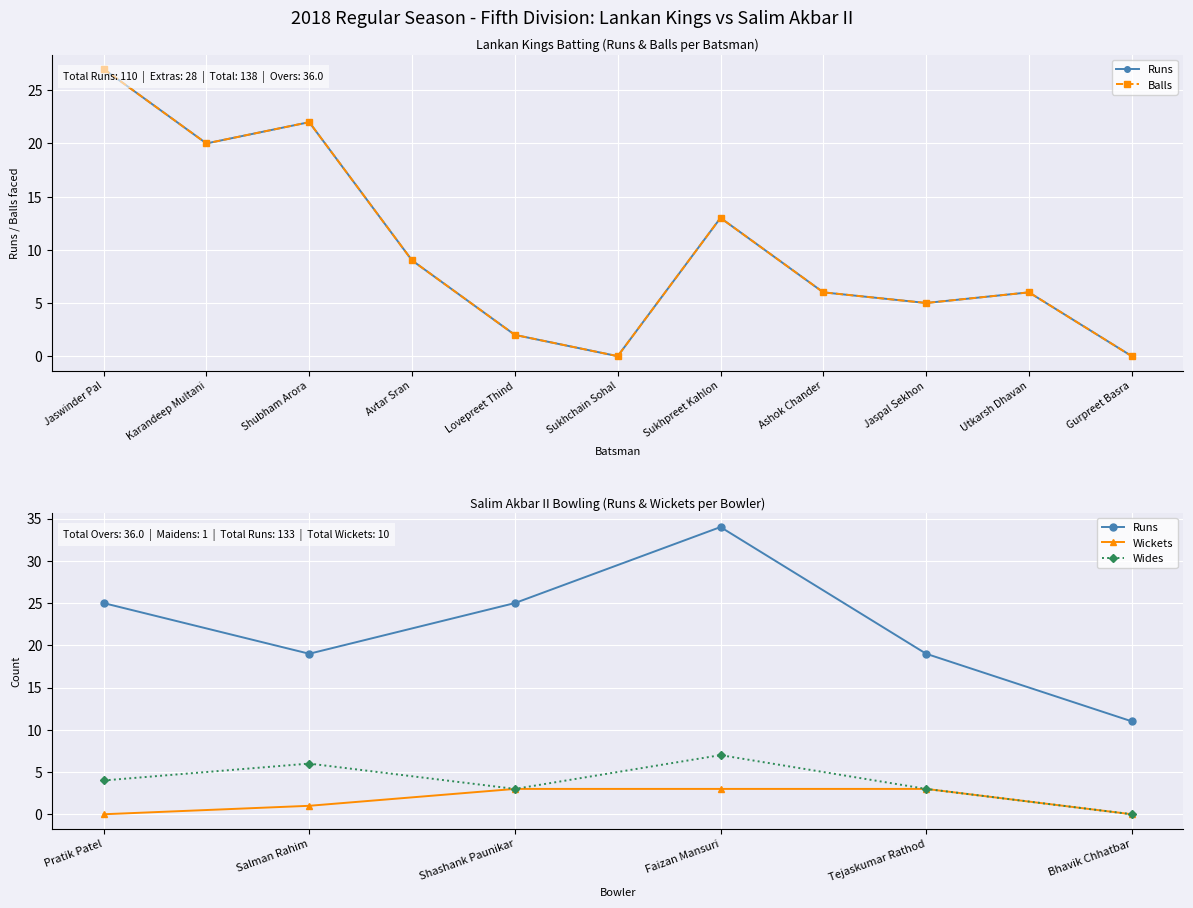

What is the average value of the Lankan Kings Runs series?

10